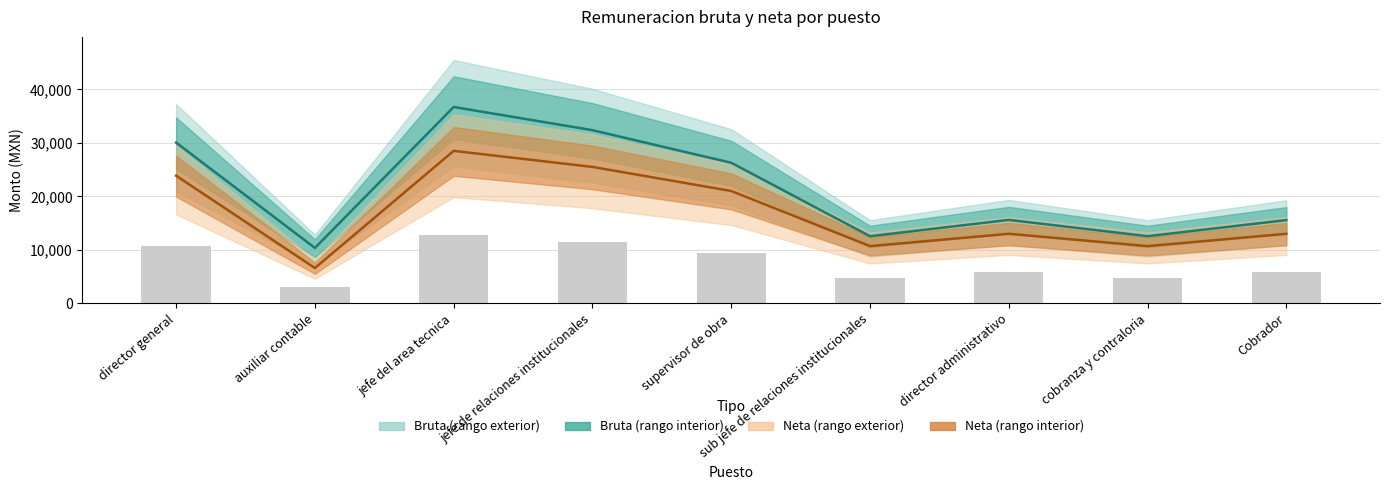

Reading left to right, transcribe all the data shown in this chart.

Remuneracion bruta: 30048.0	10358.6	36699.0	32366.2	26275.9	12551.7	15599.3	12551.7	15559.3
Remuneracion neta: 23858.8	6600.2	28500.2	25500.0	21000.0	10700.2	13000.0	10700.2	13000.0